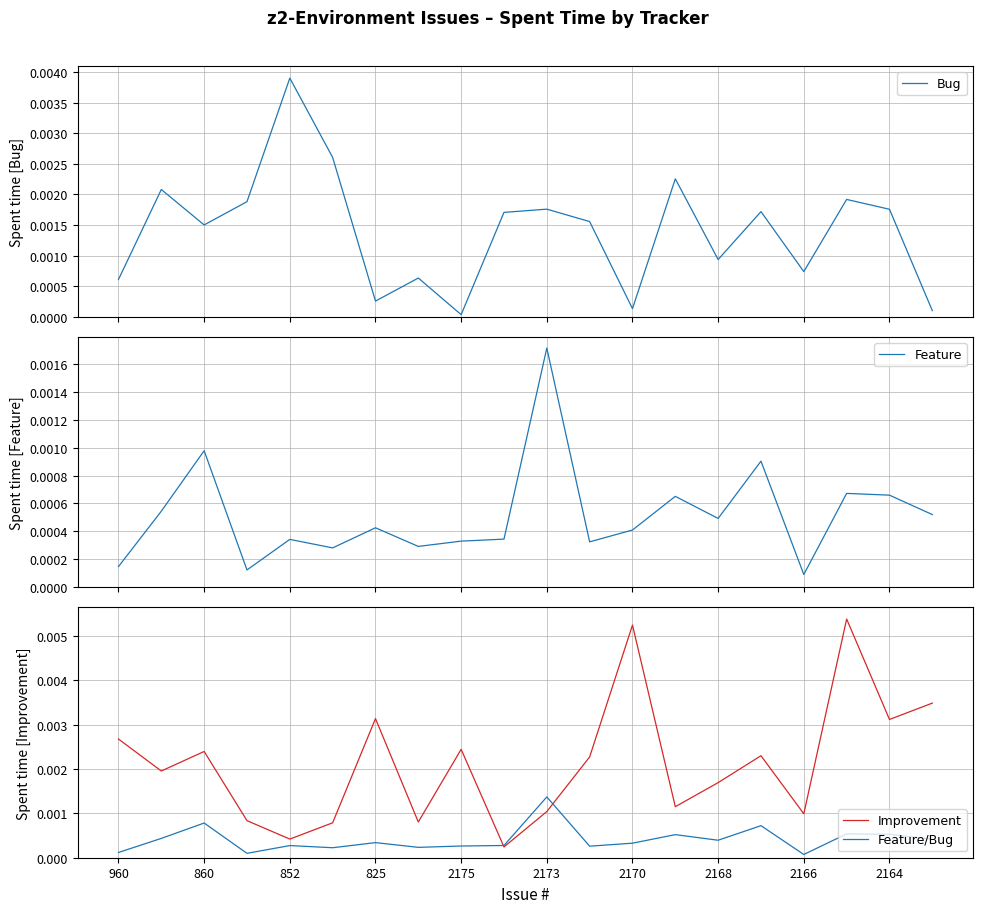

What position from the left is 2164?

10